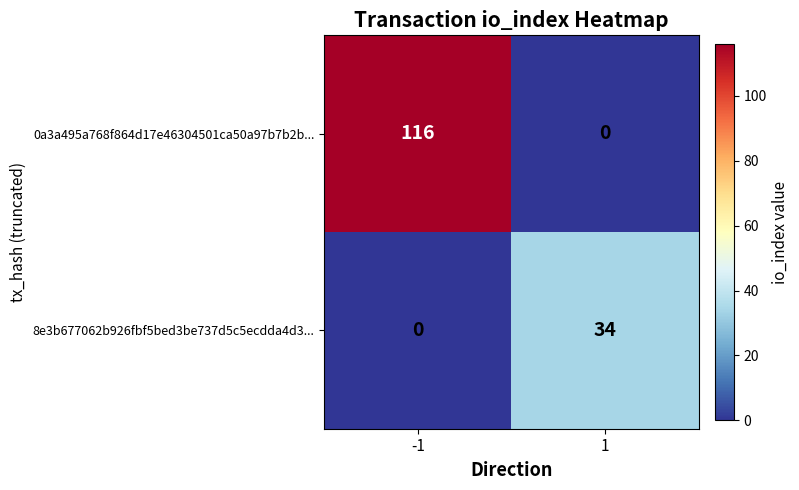

At which category is the sum across all series the highest?

-1